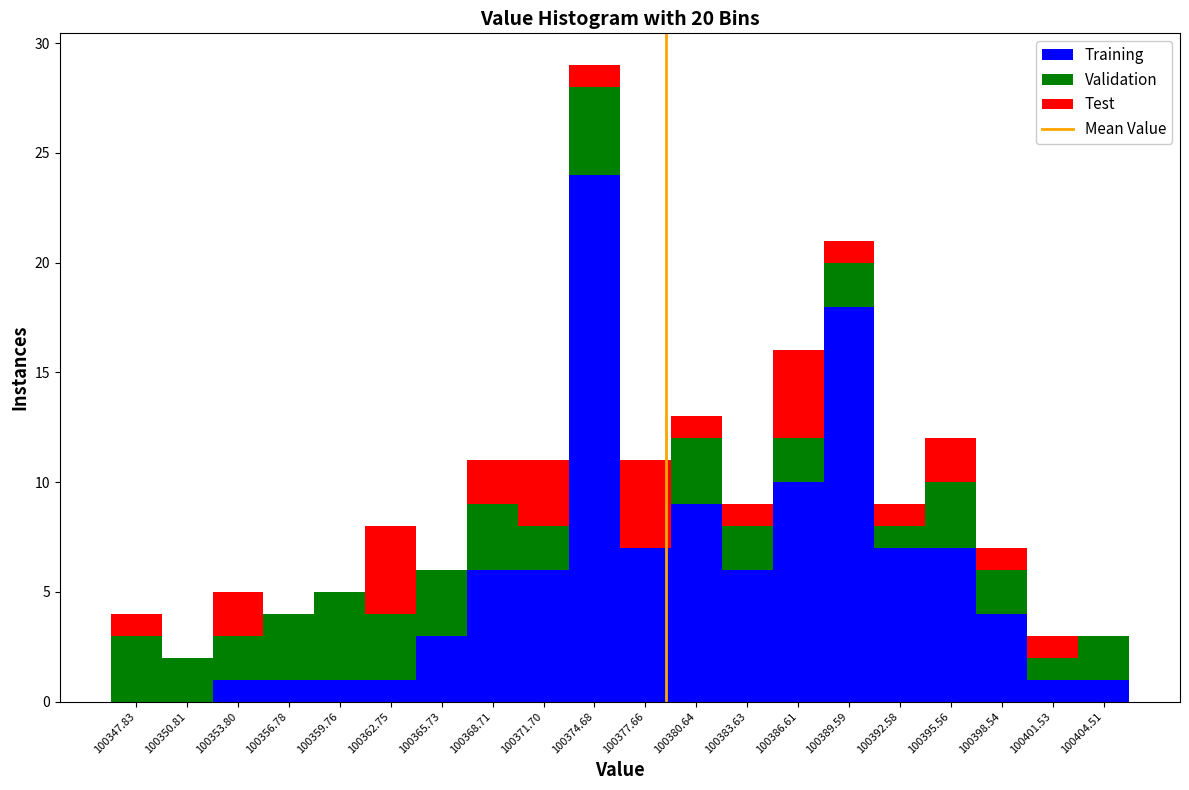

Which range on the x-axis has the tallest stacked bar (by total height)?

100373.0 to 100376.0